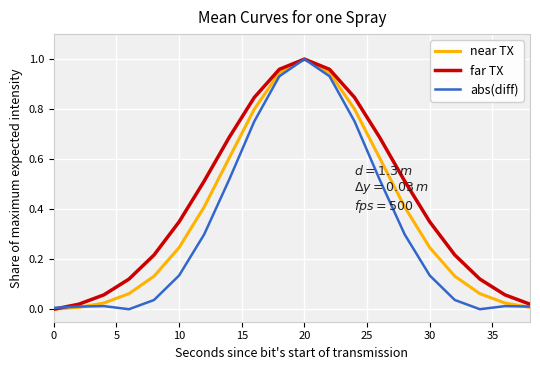

After their last crossing, which series has the higher values: near TX or abs(diff)?

abs(diff)